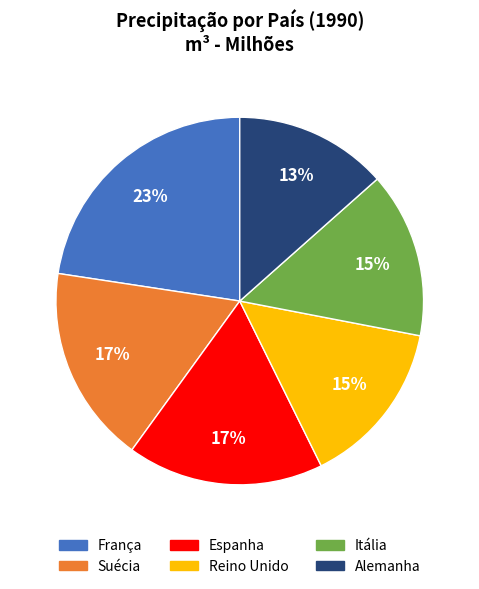

Is there a majority slice in this chart?

No